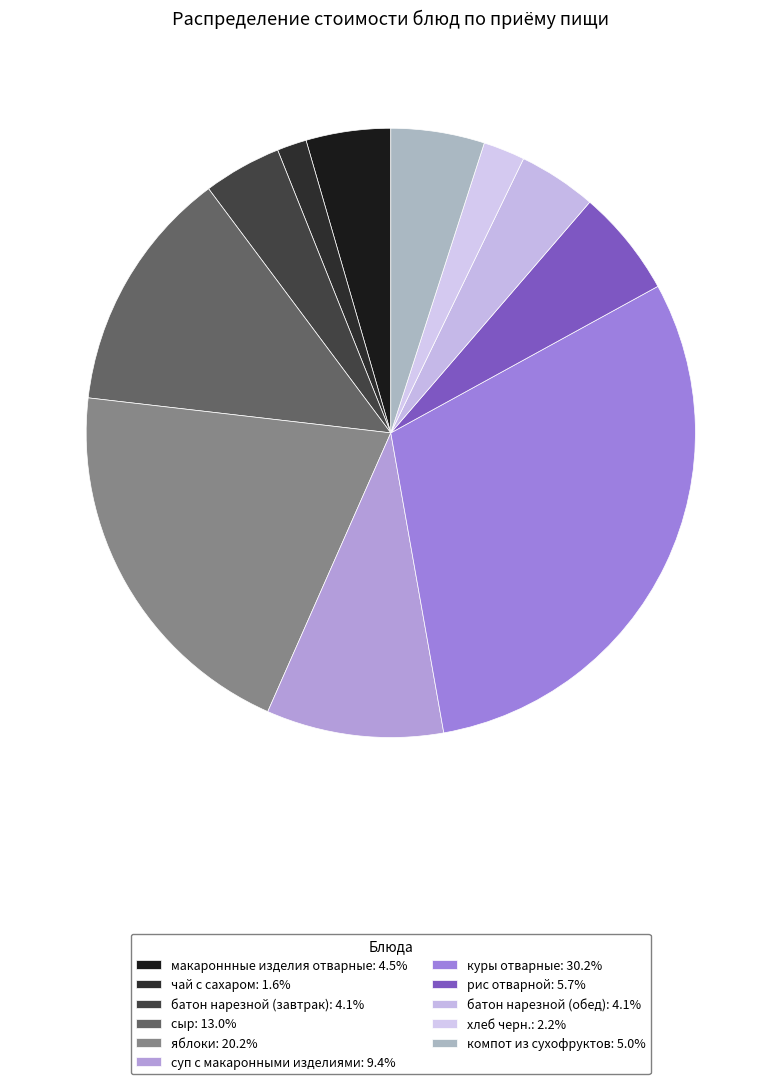

Which has a higher value, суп с макаронными изделиями or сыр?

сыр